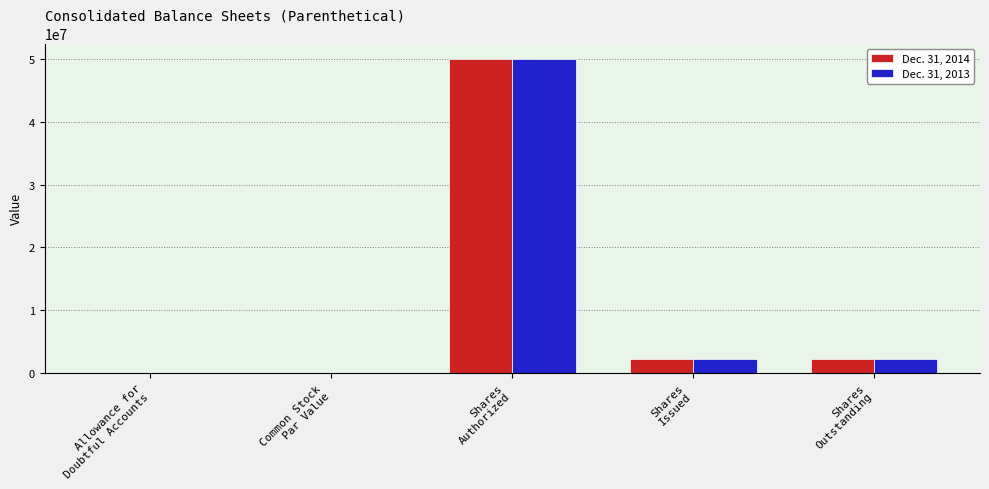

What is the highest value of the Dec. 31, 2013 series?

50000000.0